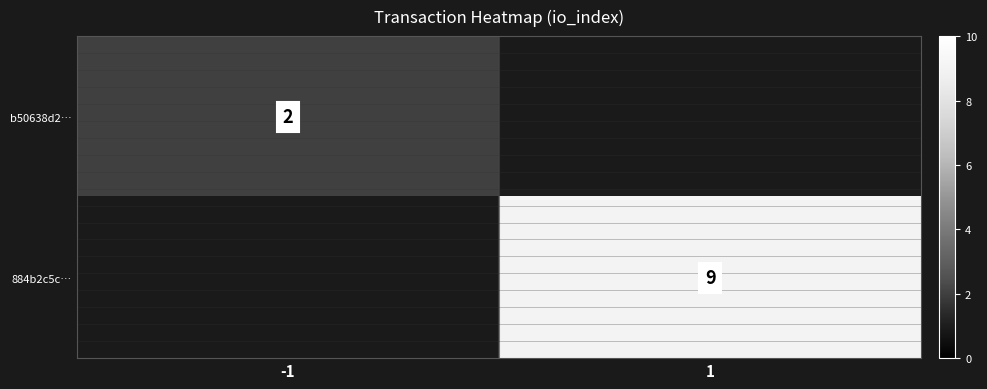

Is the value of 884b2c5c… at 1 greater than the value of b50638d2… at -1?

Yes